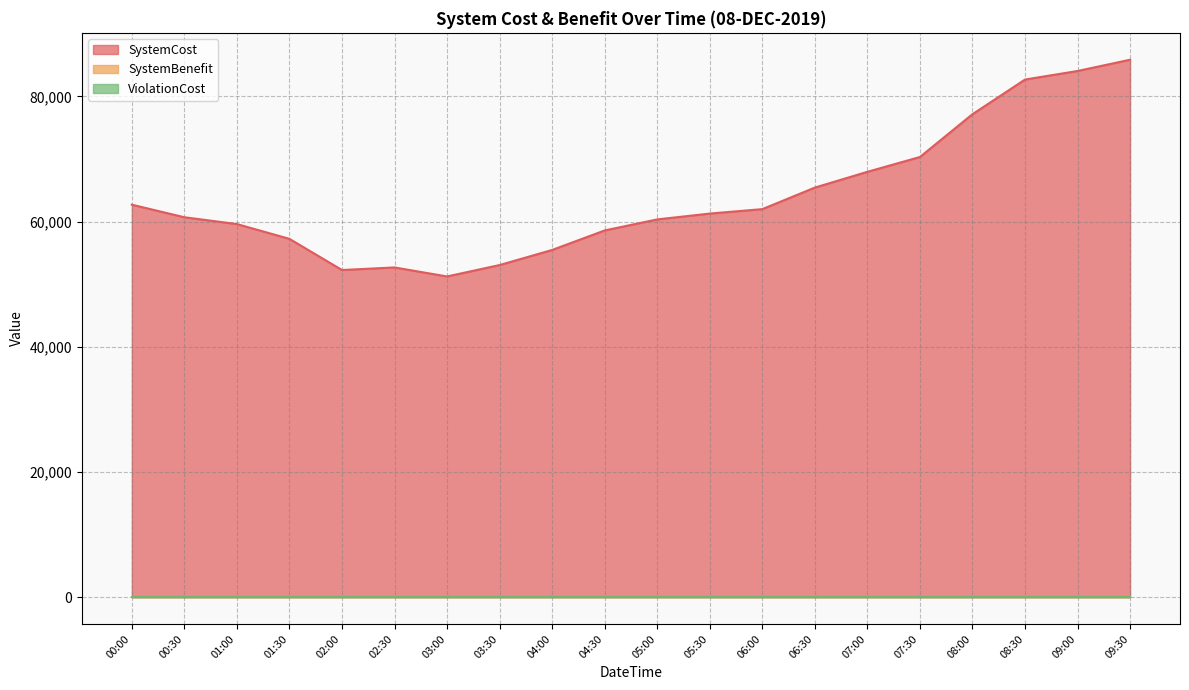

What is the label of the 11th point from the left?

05:00